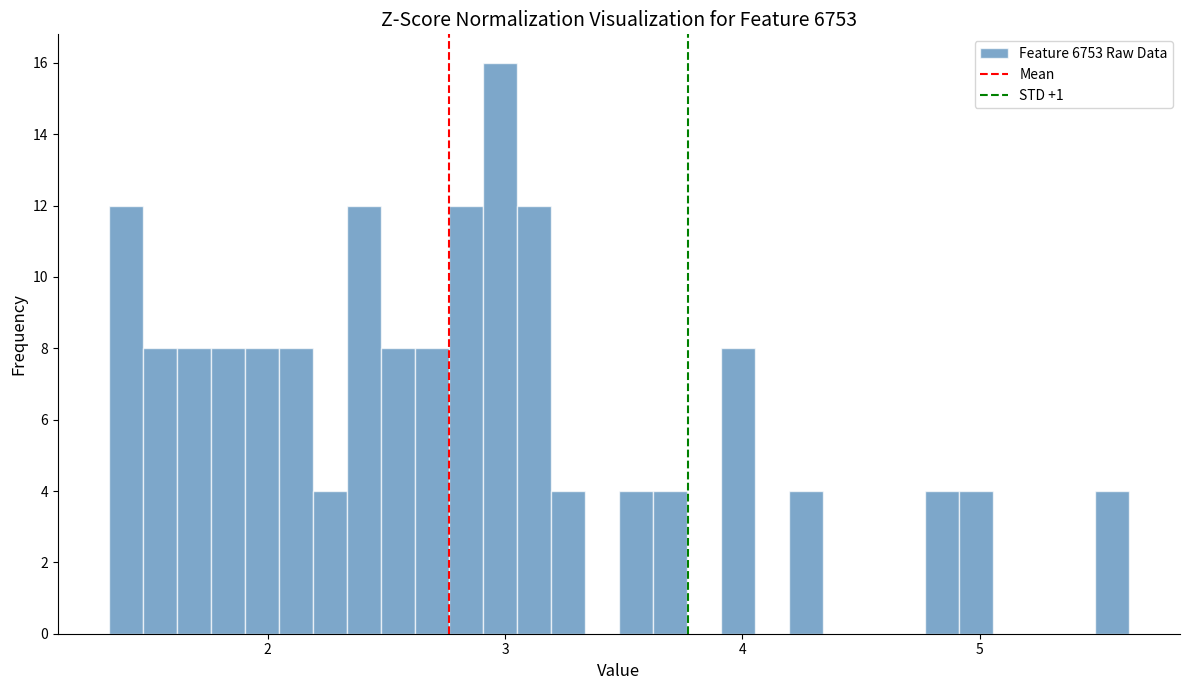

Around what value on the x-axis is the tallest bar? Give the approximate position of its centre, as read against the axis.

3.0